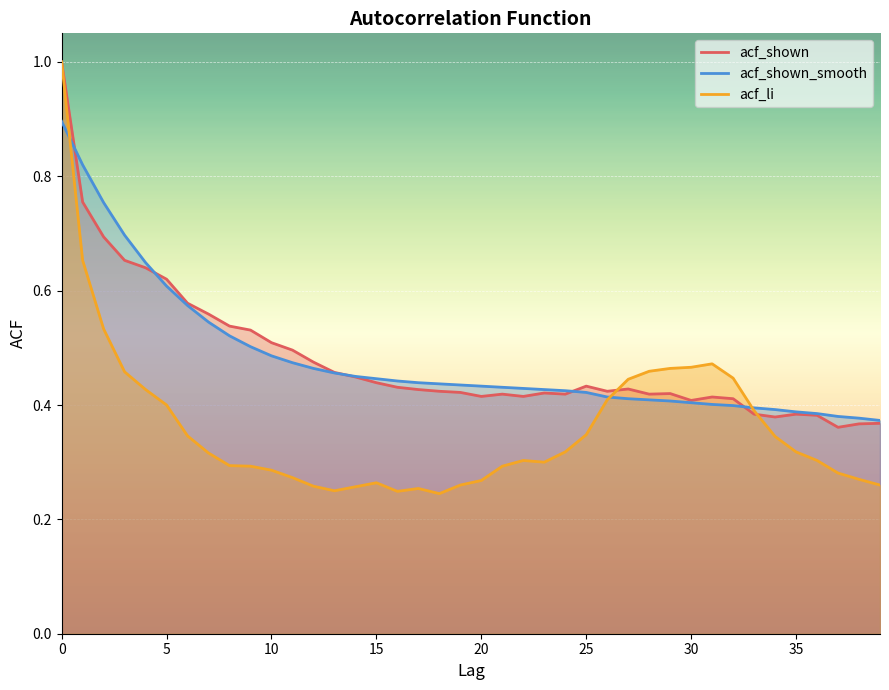

How many times do acf_shown and acf_li cross each other?

2